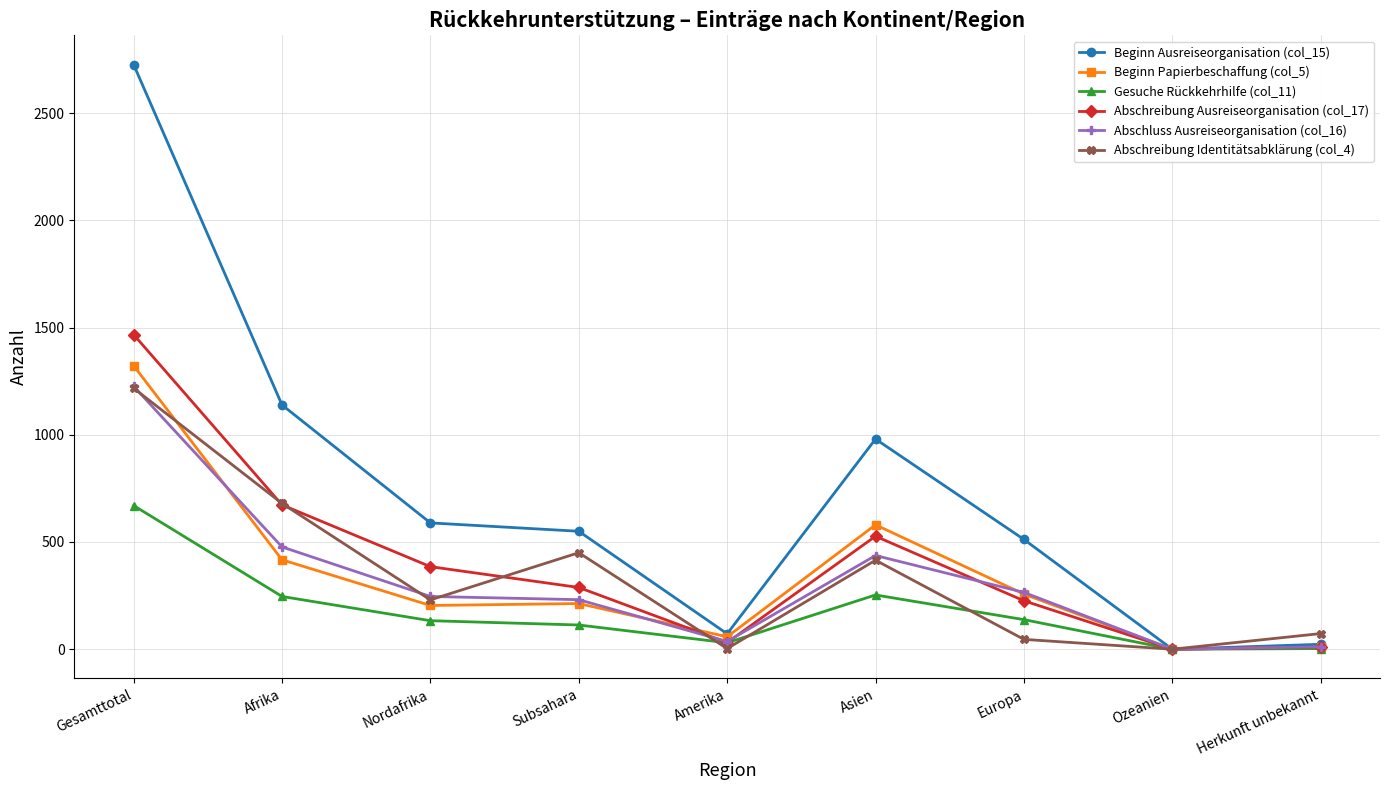

What is the difference between the Beginn Papierbeschaffung (col_5) values at Amerika and Subsahara?

155